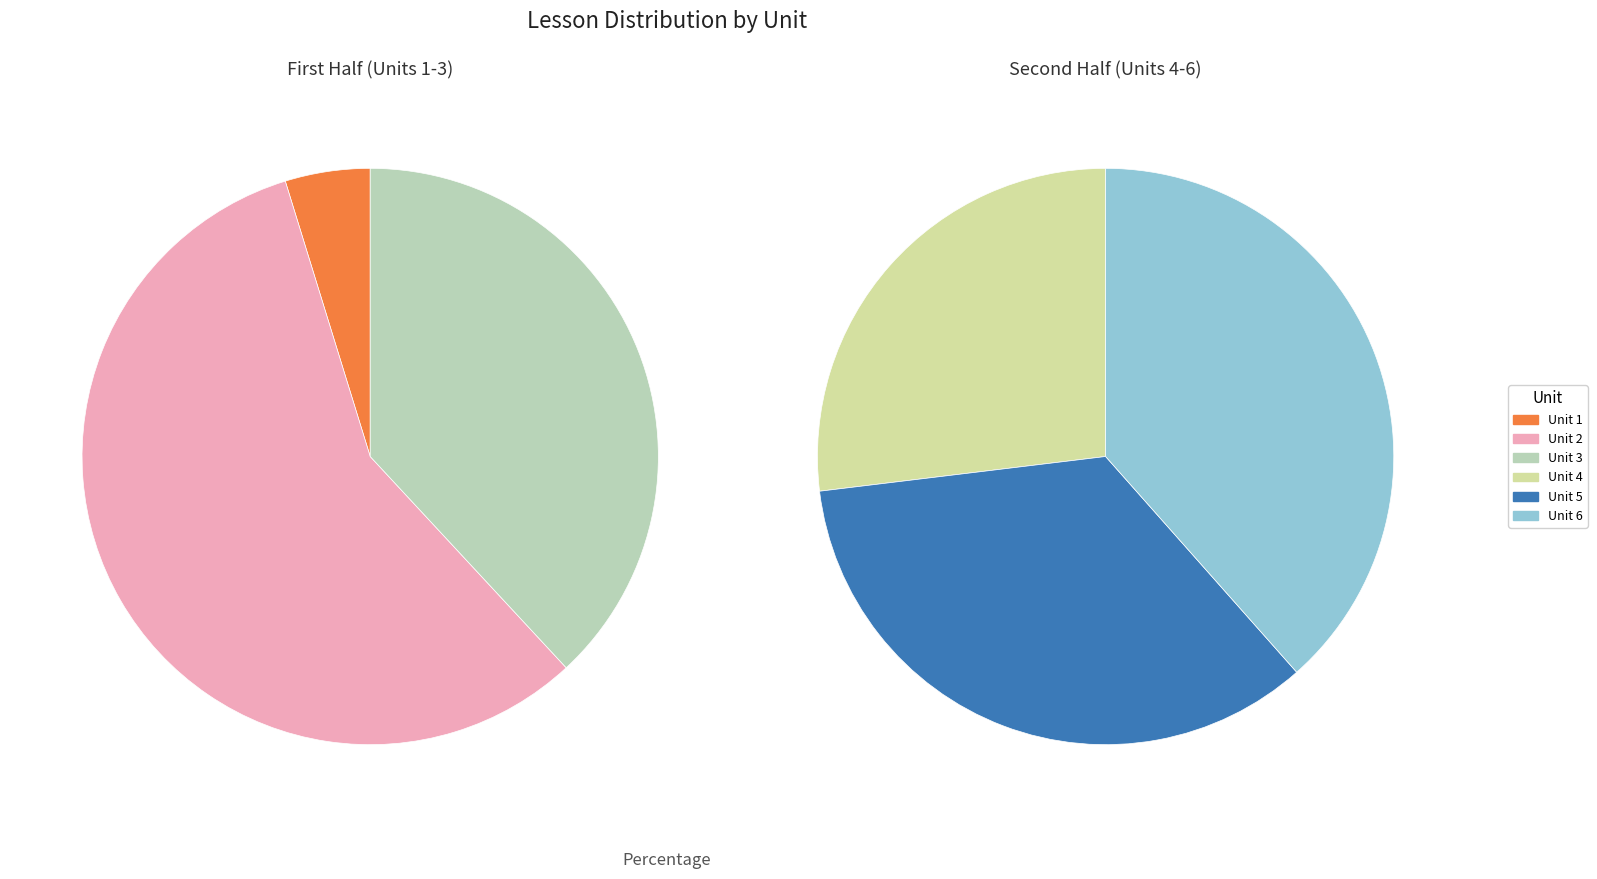

To the nearest percent, what is the combined percentage of Unit 1 (Algebra 2 A Course Overview) and Unit 3?

22%